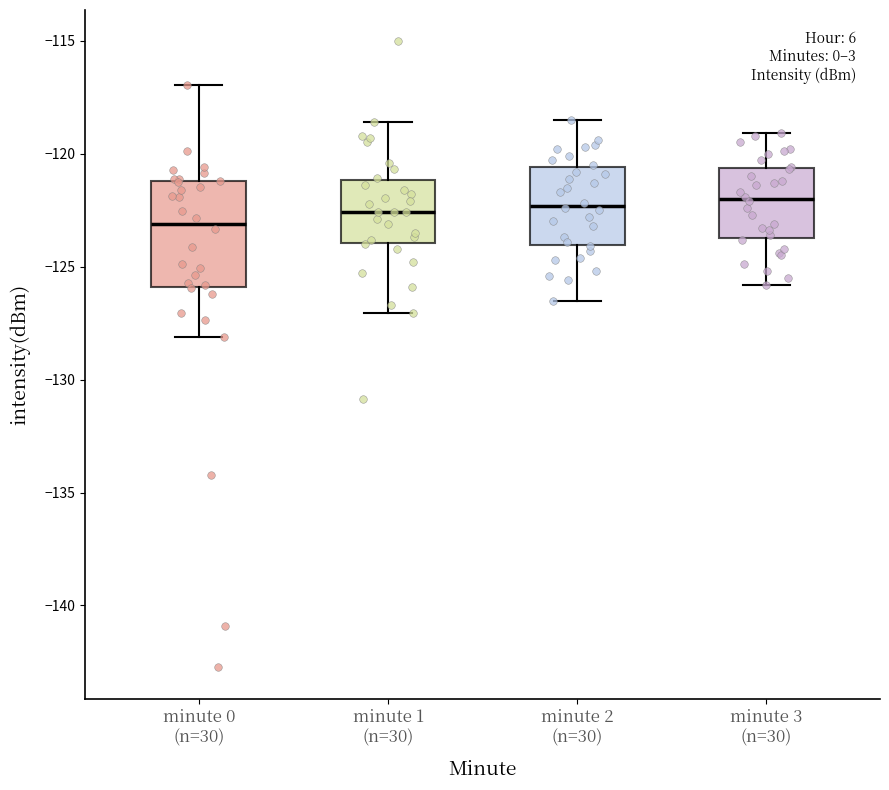

Which box has the lowest median line?

minute 0 (n=30)